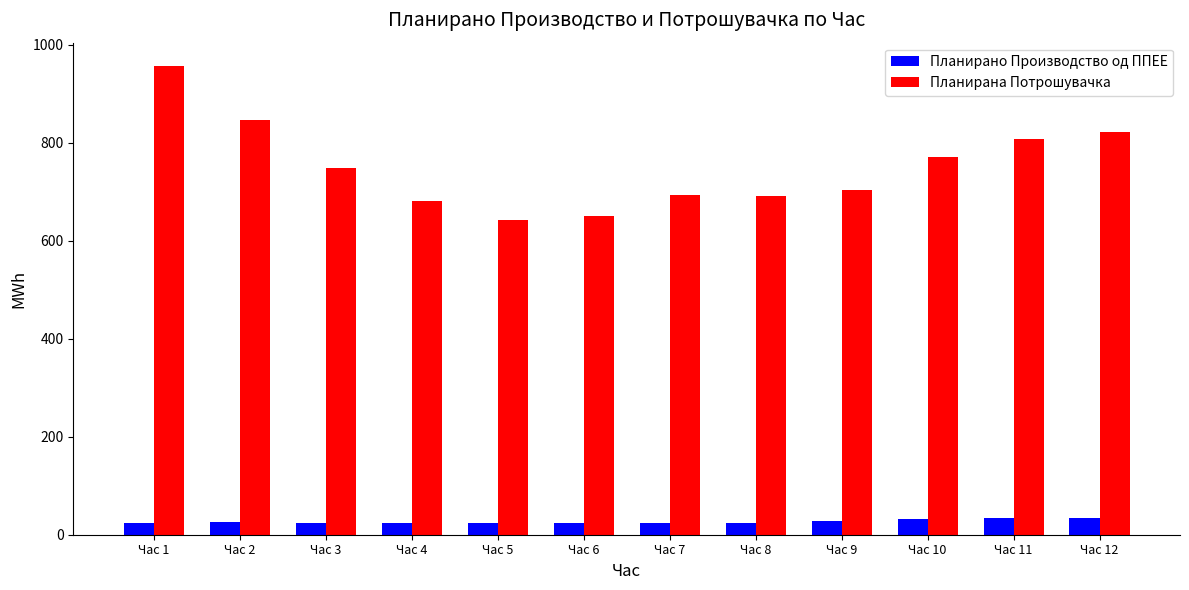

Does the chart contain any negative values?

No